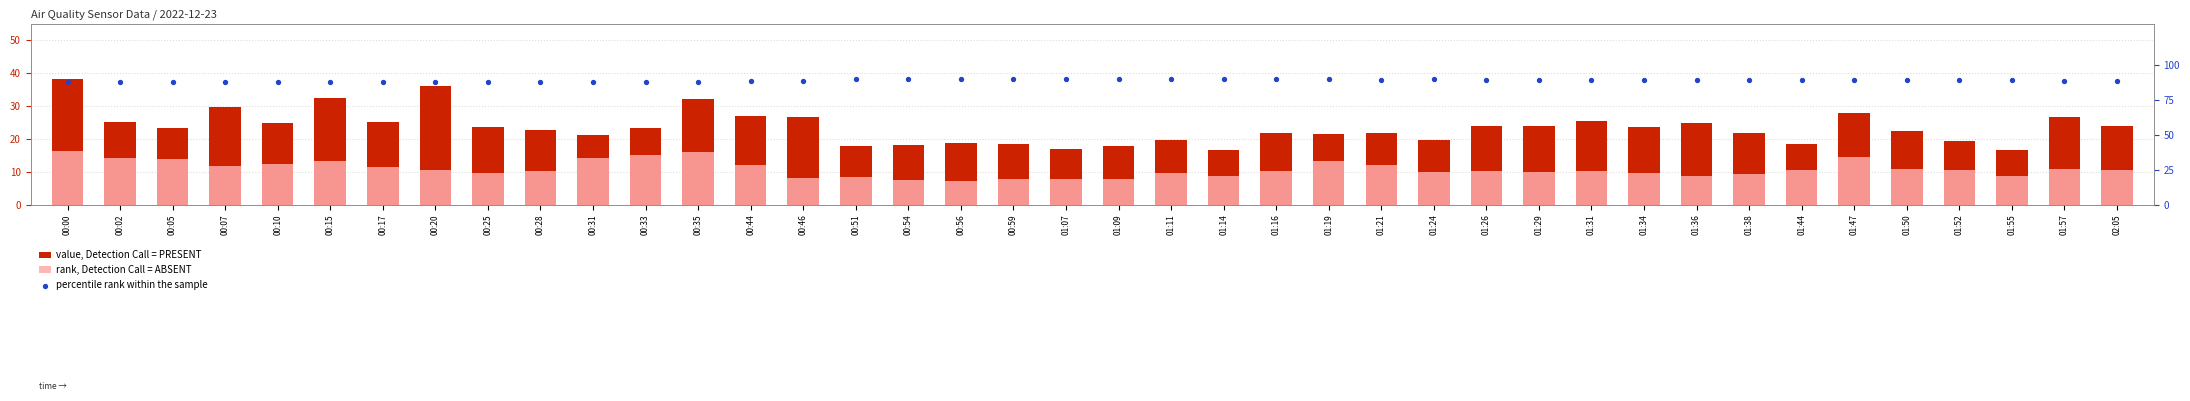

At how many categories does at least one series exceed 78?

40